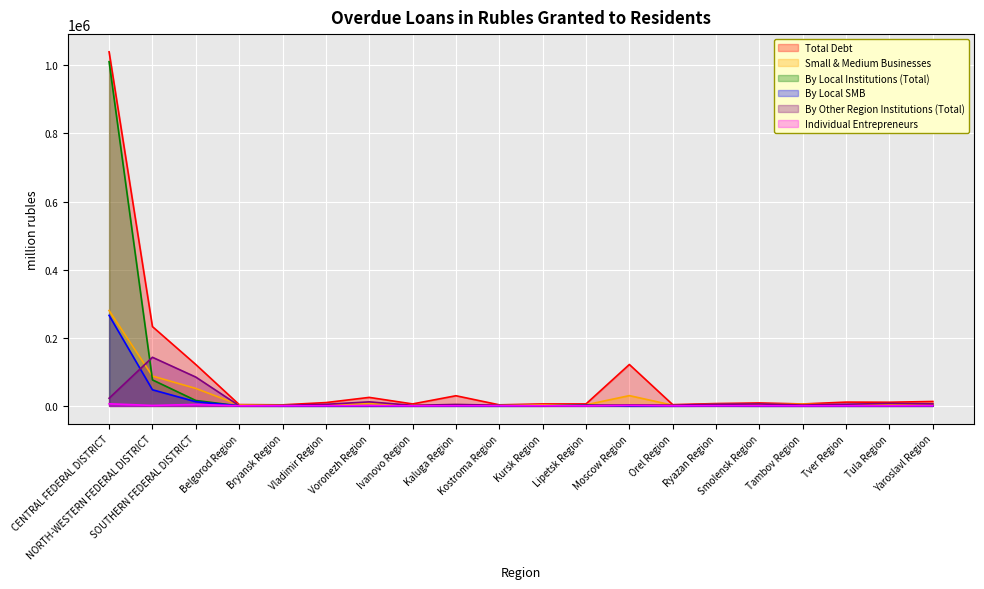

At which category is the sum across all series the highest?

CENTRAL FEDERAL DISTRICT